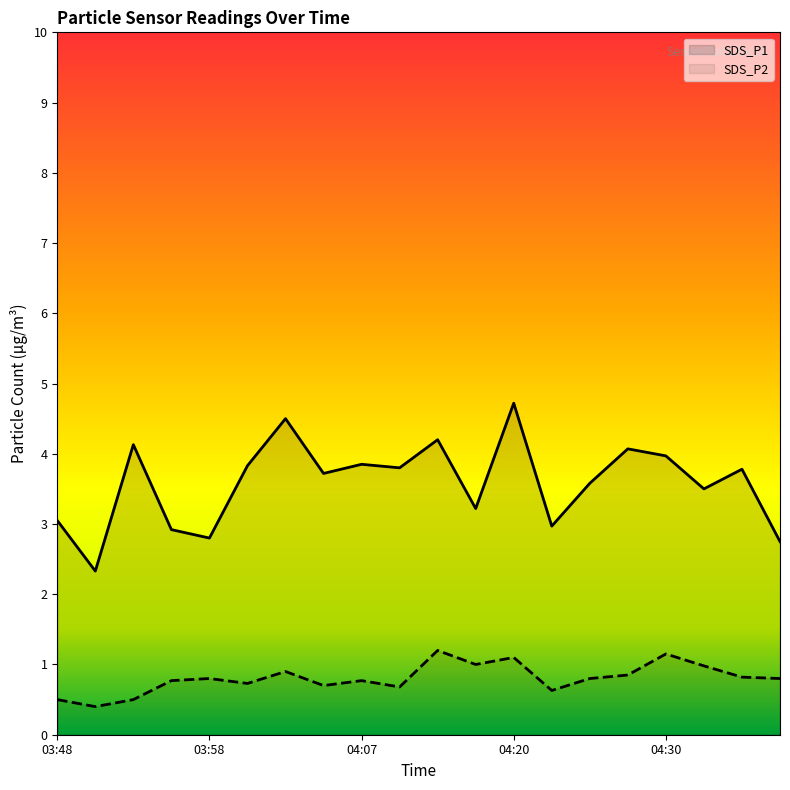

True or false: SDS_P1 has a value of 3.9 at 04:07.

True